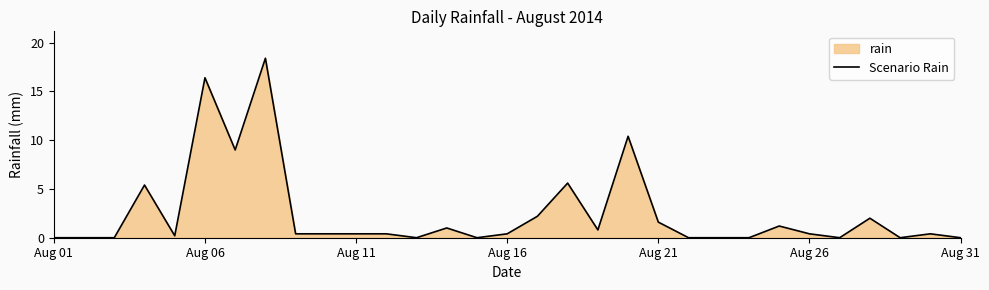

What is the approximate value at Aug 26?

0.4